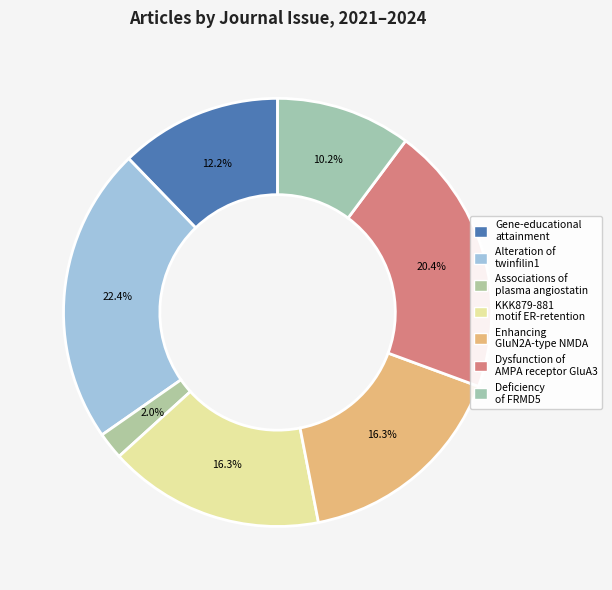

Count the number of slices in the pie.

7